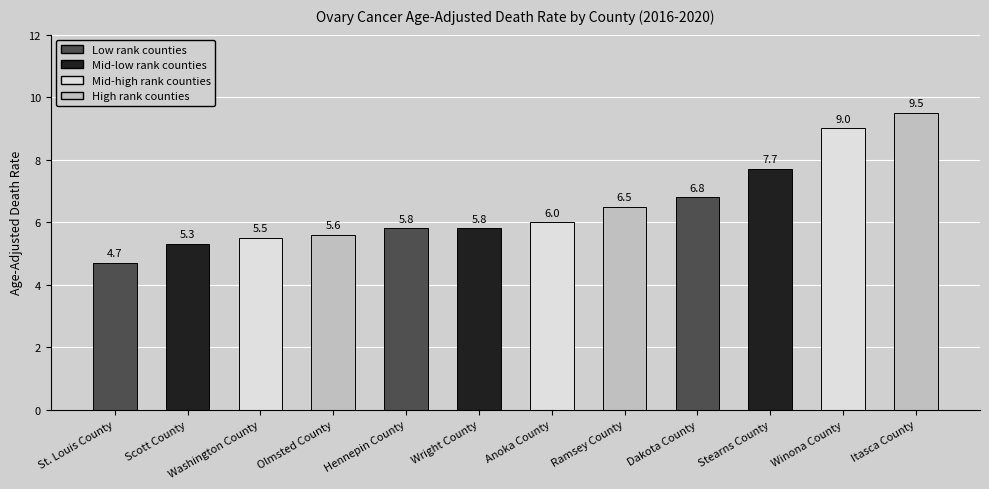

What is the sum of all values?

78.2